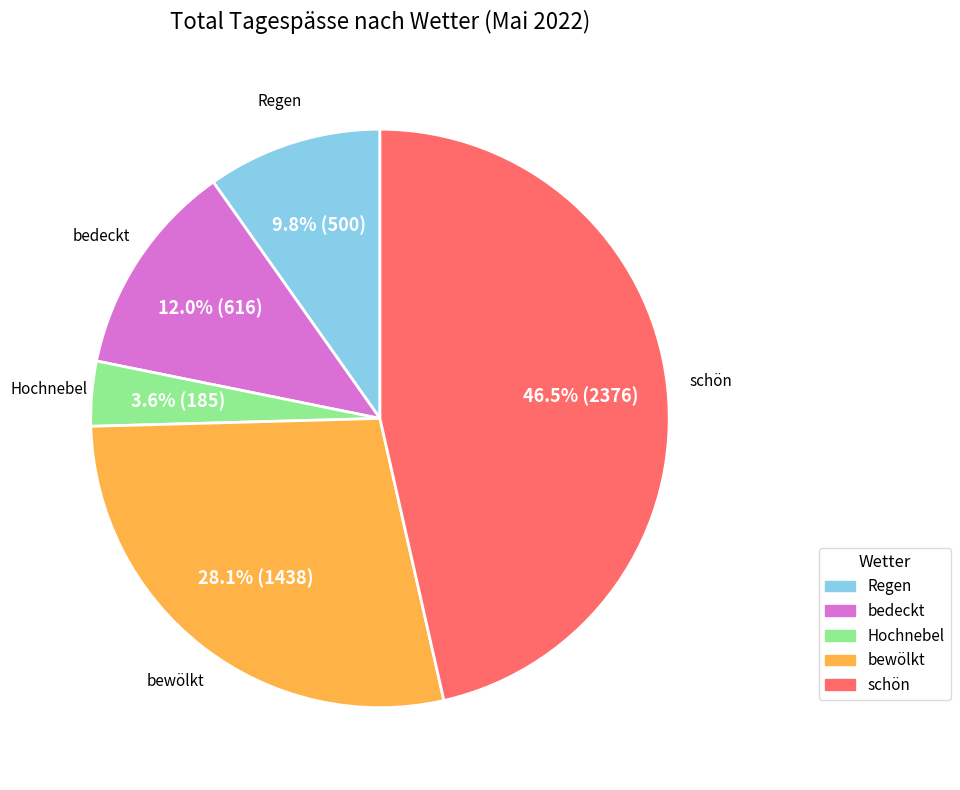

What is the largest slice in the pie chart?

schön